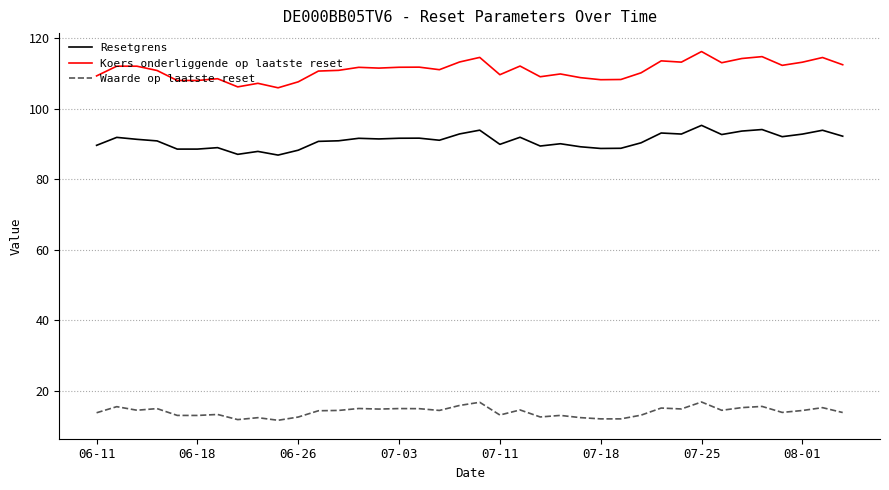

Which series has the largest range (max minus min)?

Koers onderliggende op laatste reset